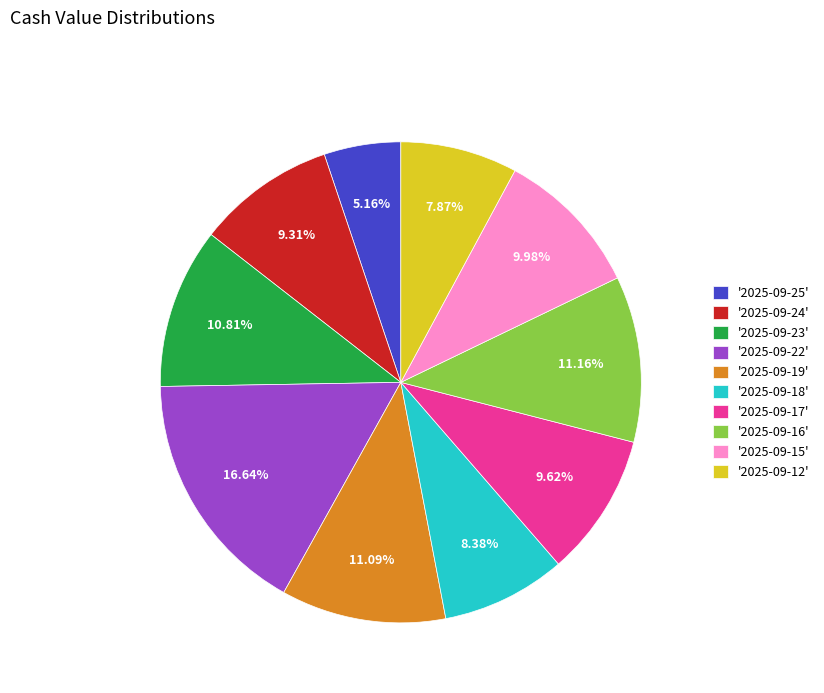

What is the ratio of the value at '2025-09-23' to the value at '2025-09-24'?

1.2